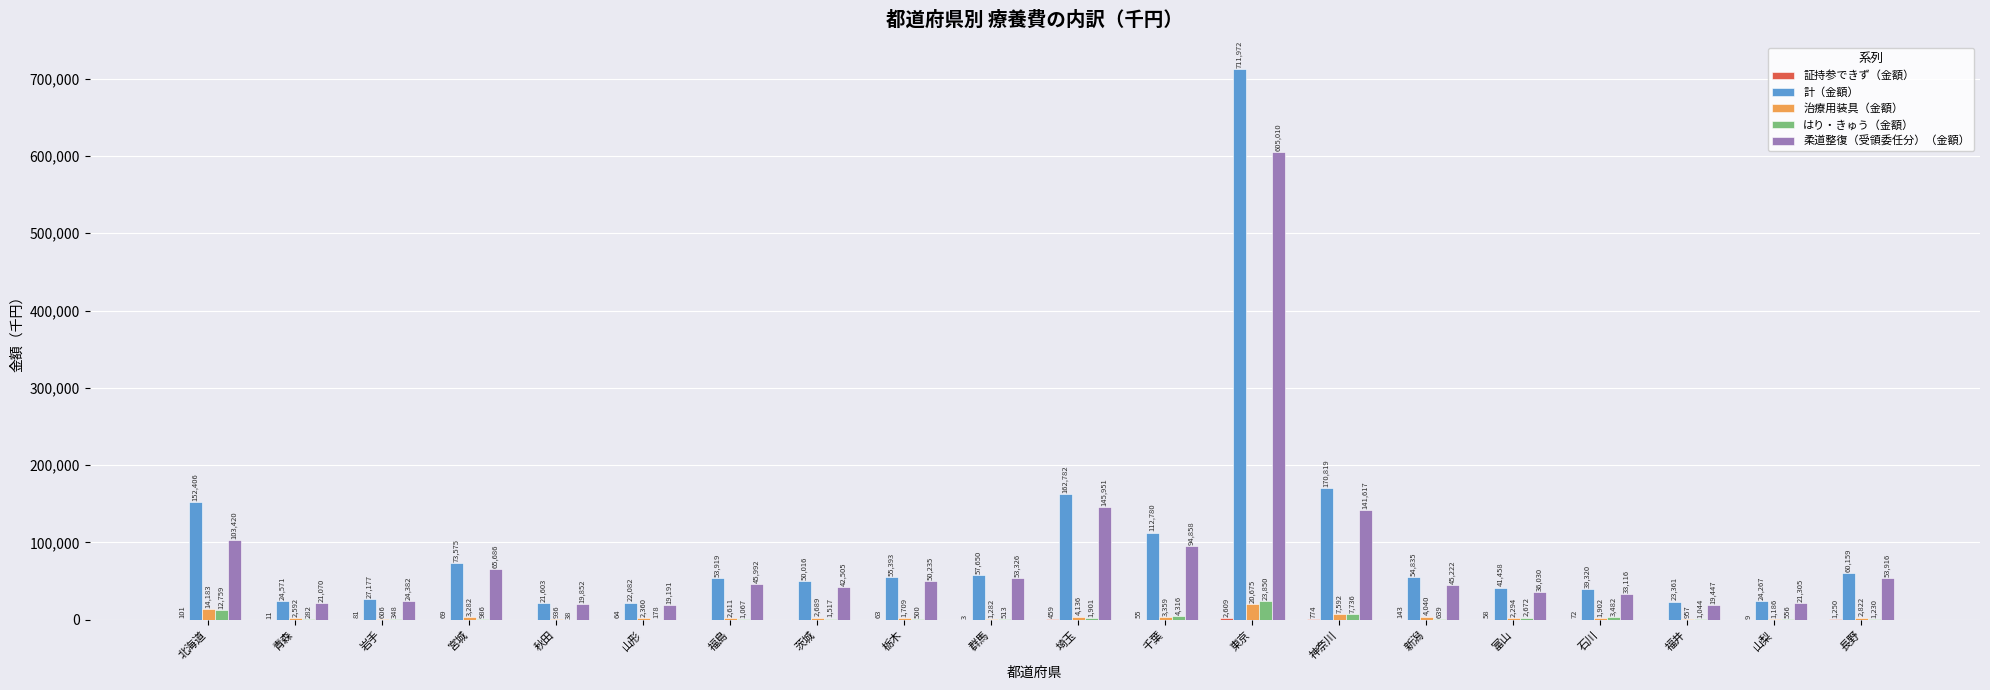

What value does the 計（金額） series have at 石川?

39320.3